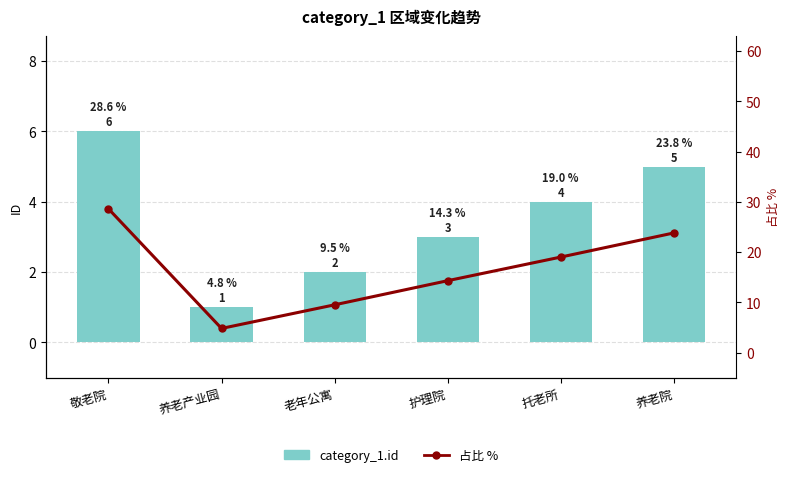

What is the difference between the maximum and second lowest values in the 占比 % series?

19.1